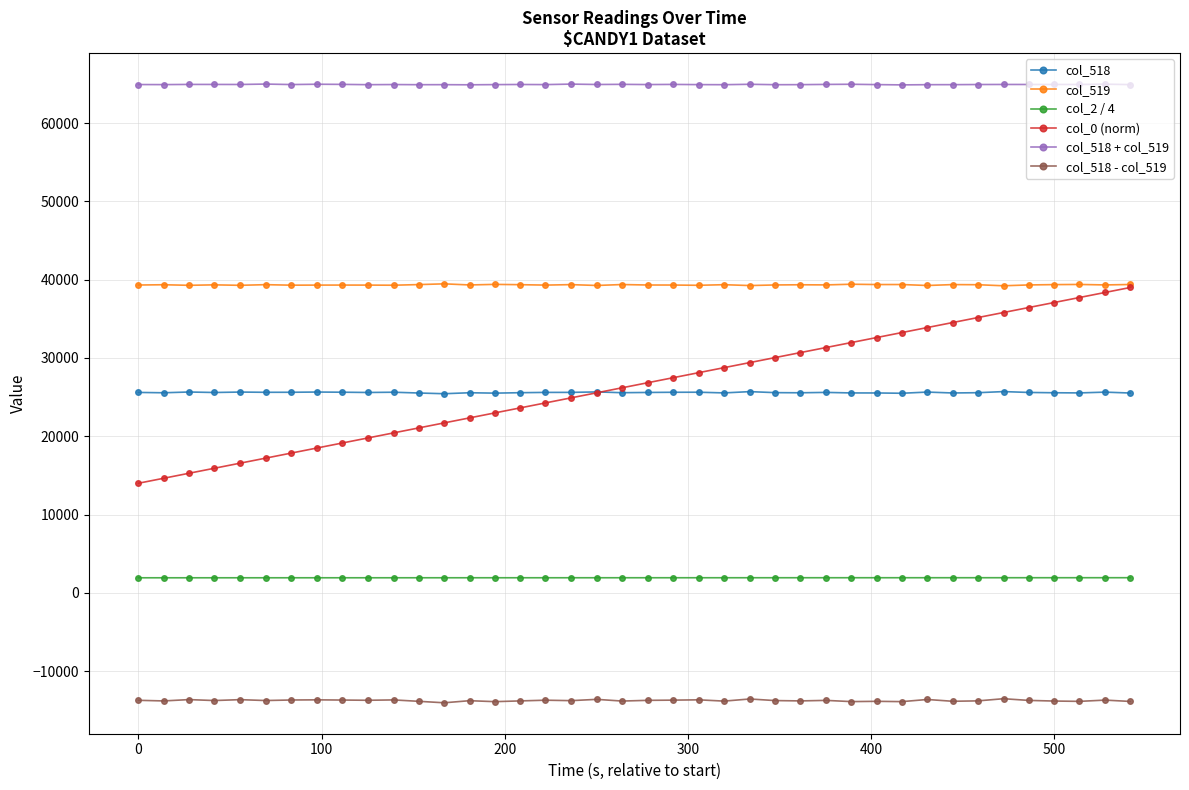

At how many categories does at least one series exceed 56636?

40